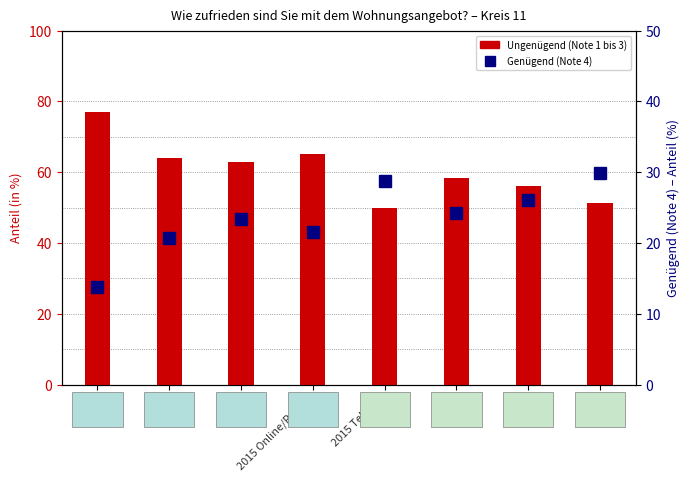

Rank the series at 2015 Telefon from highest to lowest value.

Ungenügend (Note 1 bis 3), Genügend (Note 4)